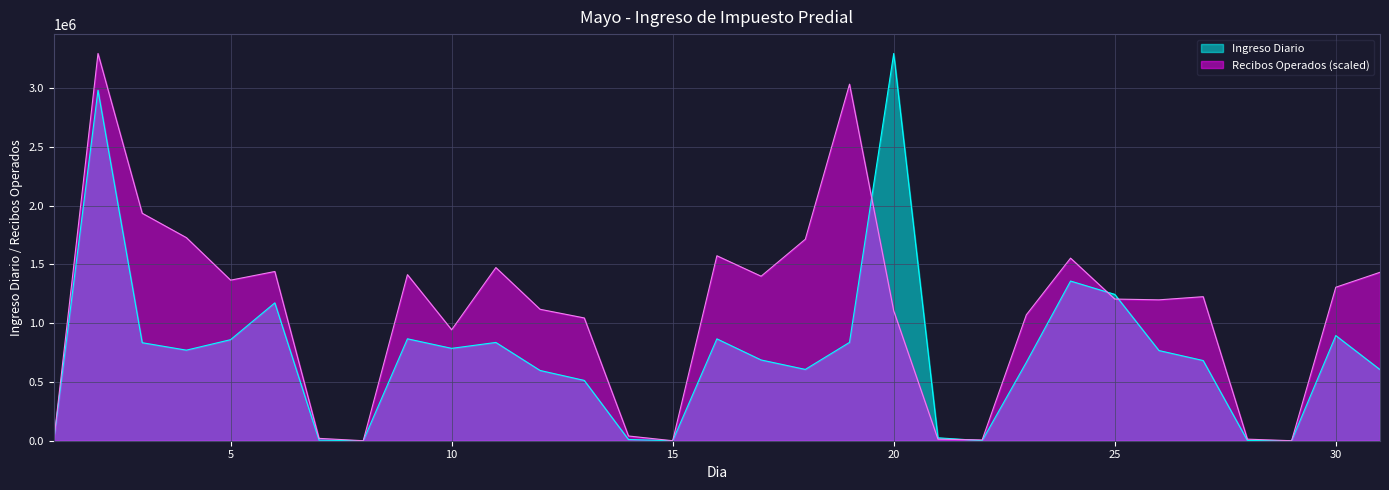

Read the Recibos Operados value at 3.

1934228.1